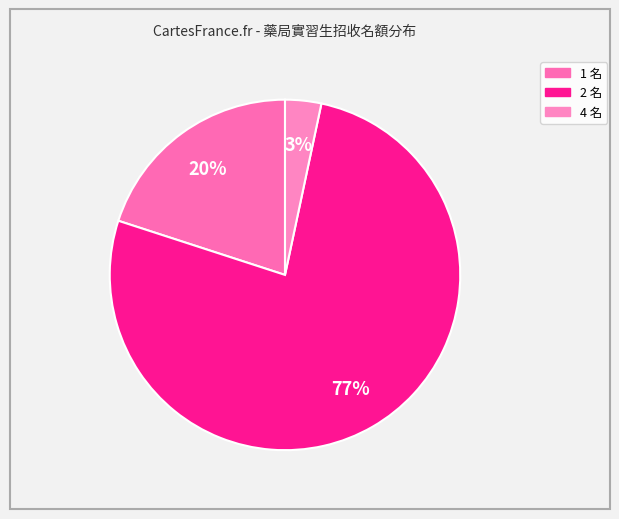

What is the smallest slice in the pie chart?

4